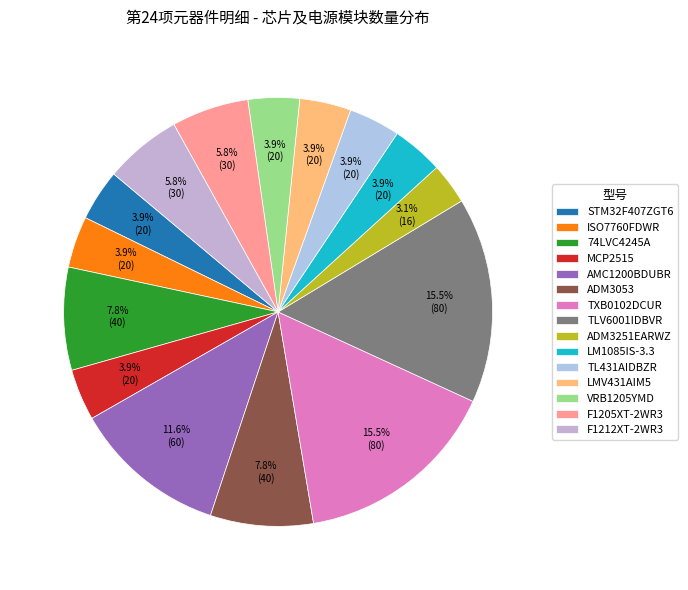

Combined, do MCP2515 and LMV431AIM5 account for over 50%?

No